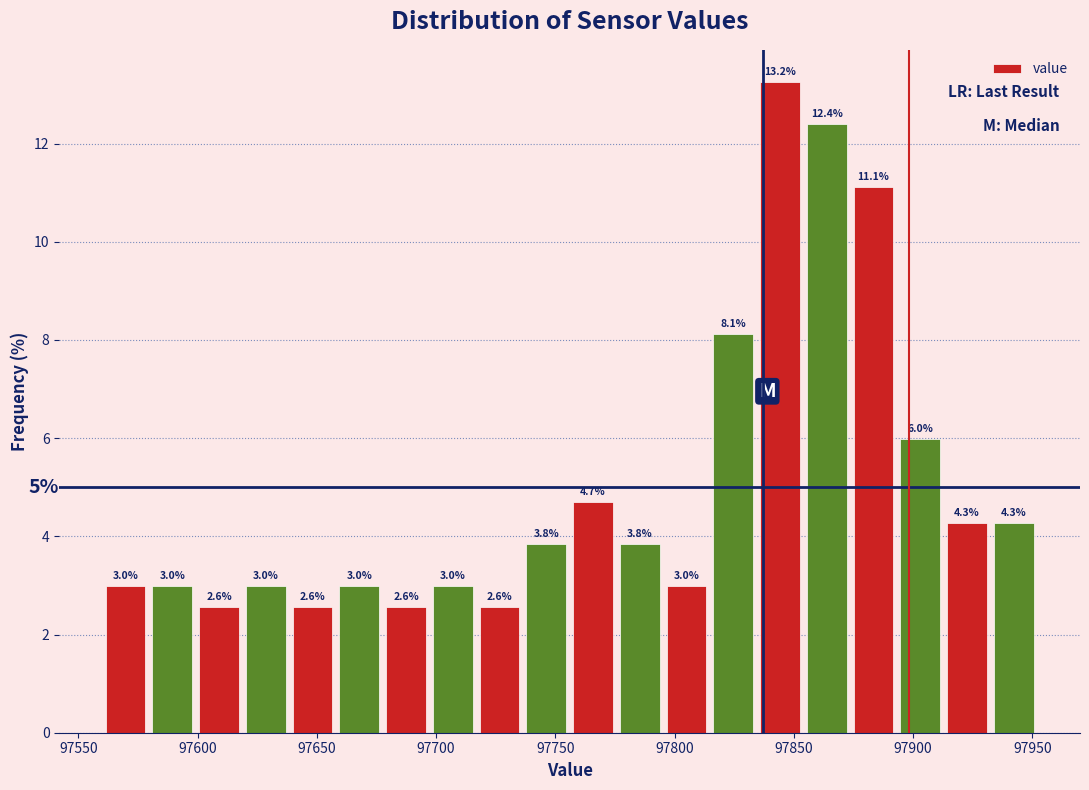

Around what value on the x-axis is the tallest bar? Give the approximate position of its centre, as read against the axis.

97845